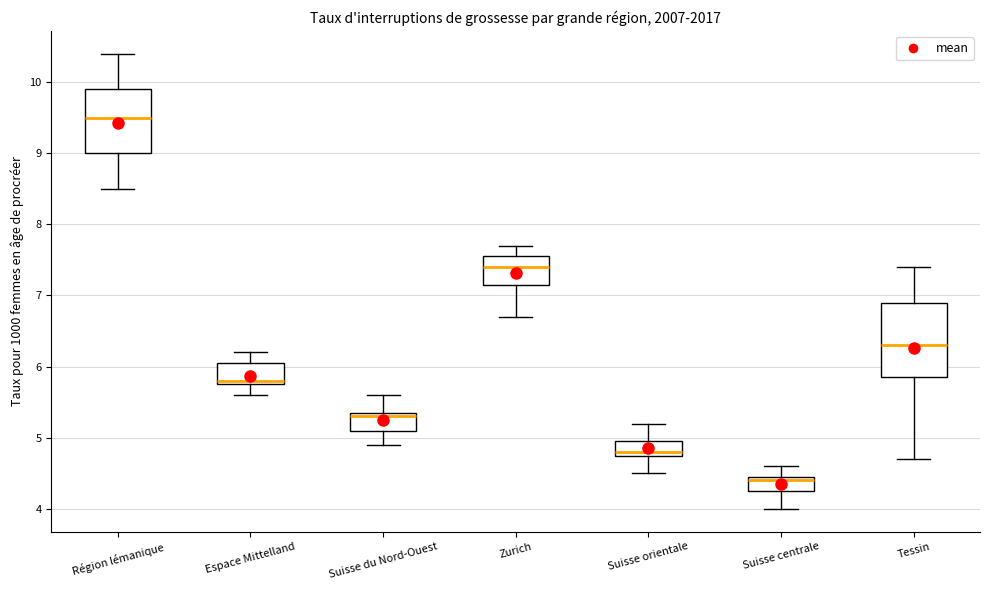

Which box is the tallest, from its lower edge to its upper edge?

Tessin